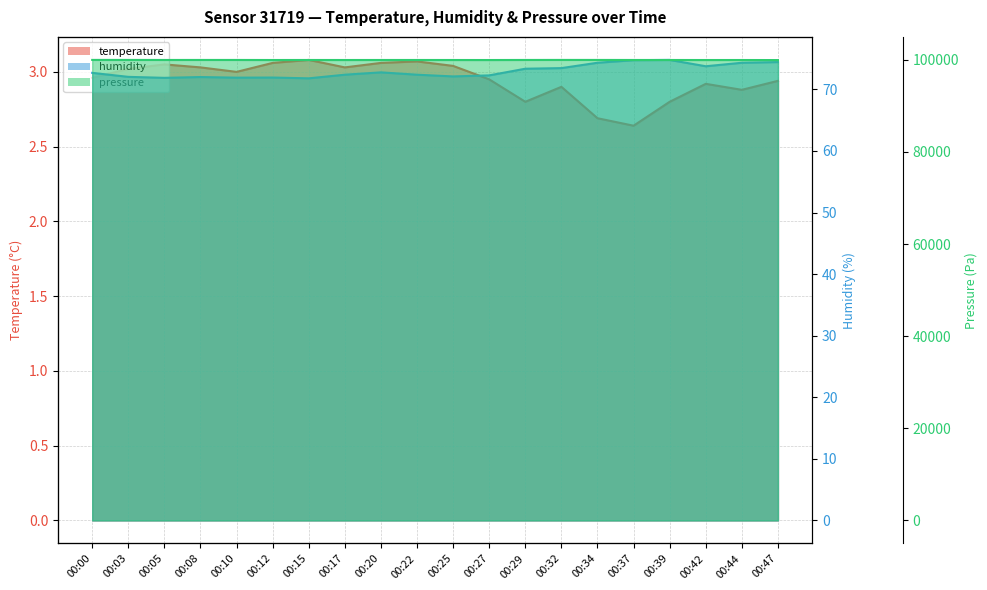

How many interior local valleys does the pressure series have?

5